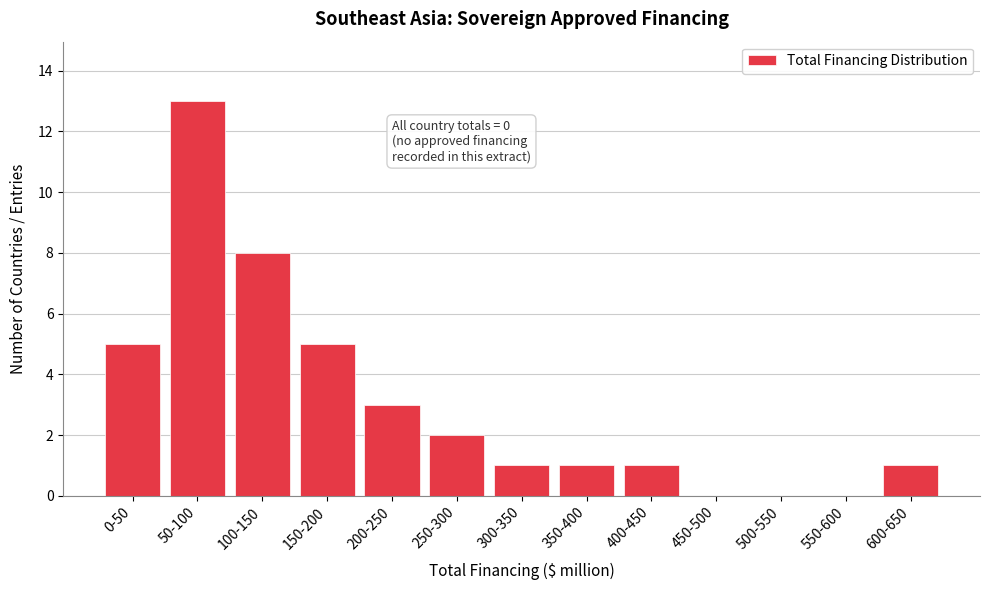

Reading left to right, list all the values displayed in this chart.

0-50=5	50-100=13	100-150=8	150-200=5	200-250=3	250-300=2	300-350=1	350-400=1	400-450=1	450-500=0	500-550=0	550-600=0	600-650=1